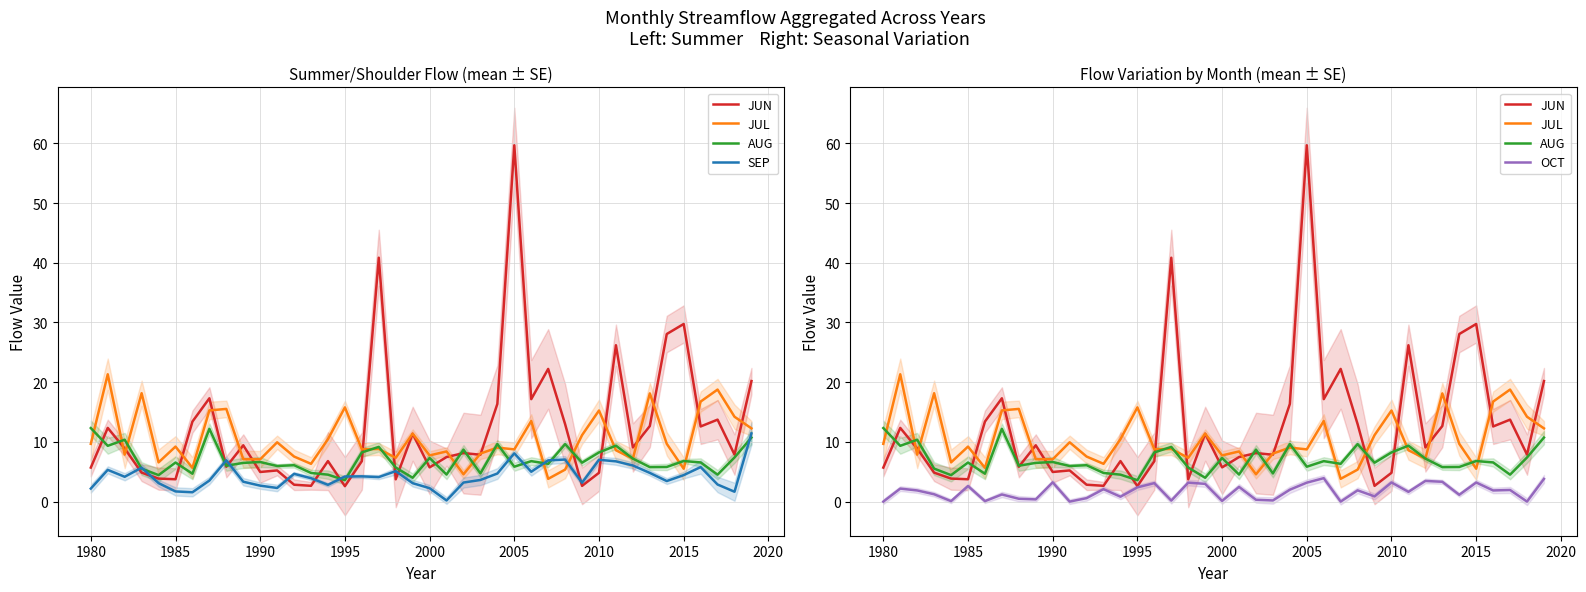

List the series in order of their peak value, lowest first.

OCT, SEP, AUG, JUL, JUN